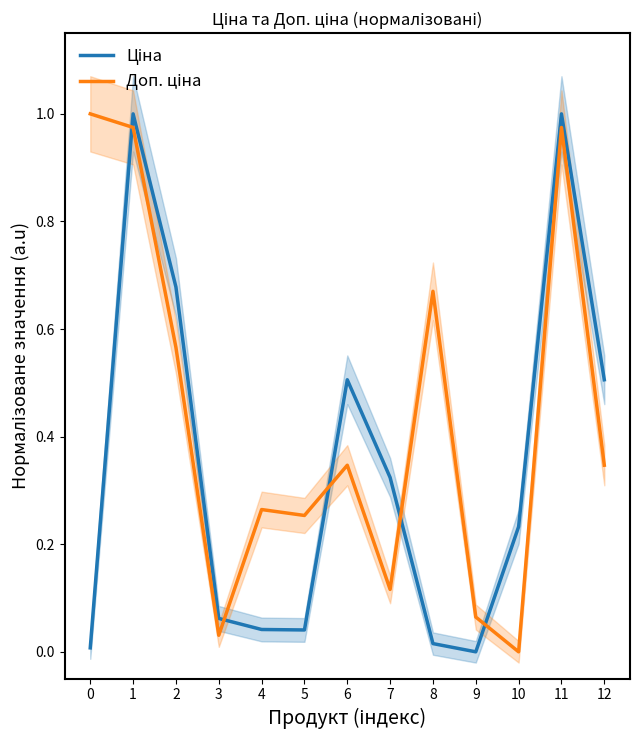

What is the difference between the maximum and second lowest values in the Ціна series?

1.0